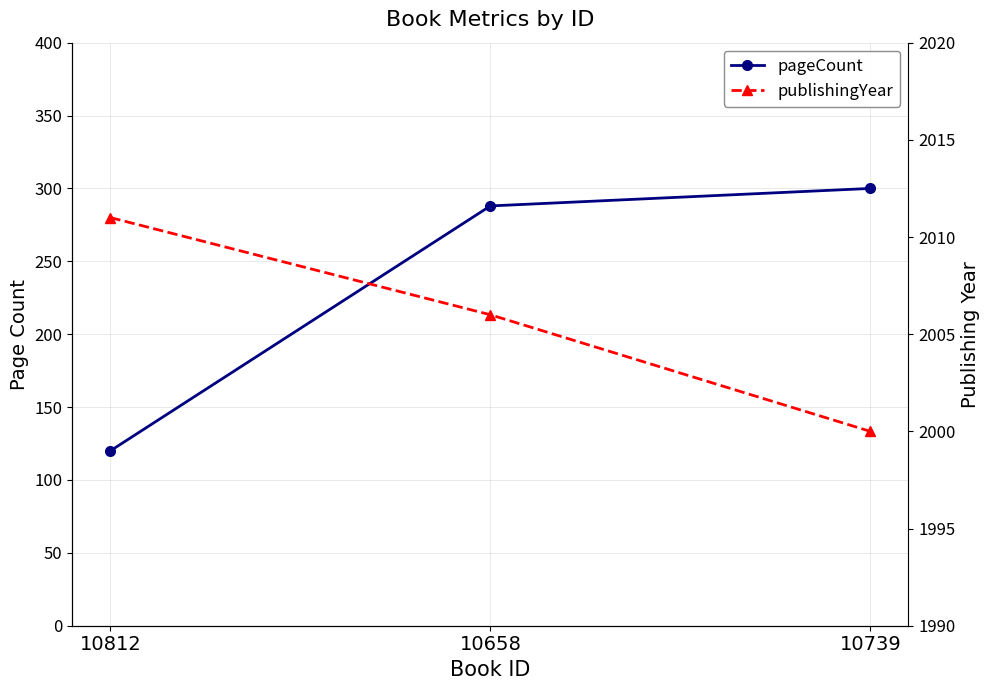

Rank the series by their maximum value, from highest to lowest.

publishingYear, pageCount